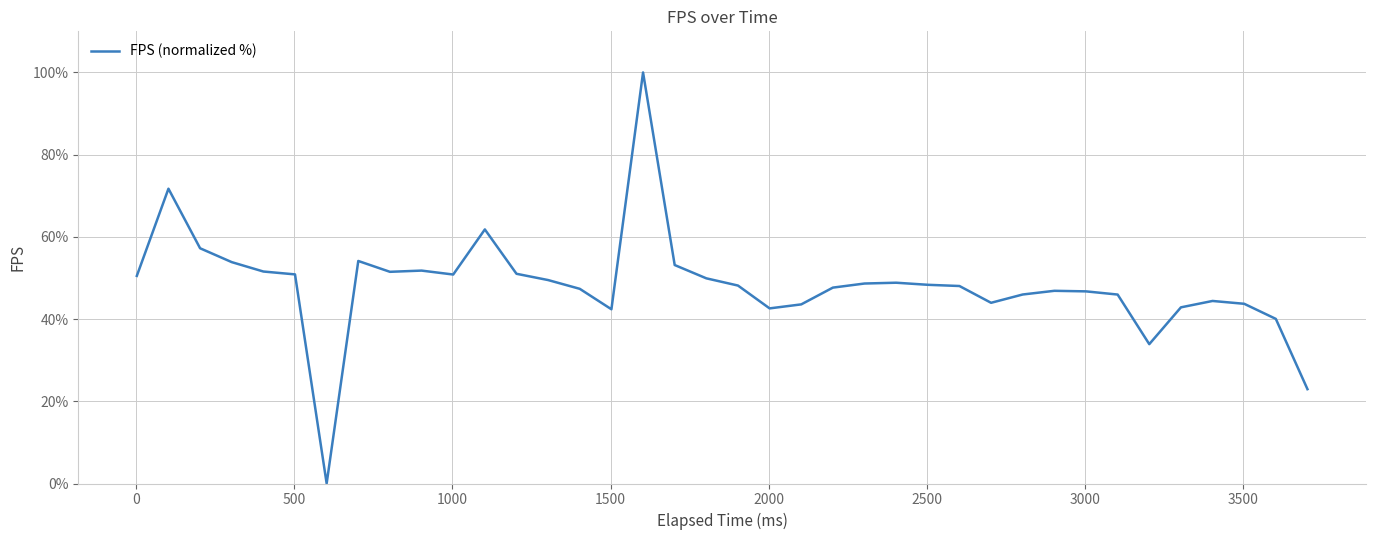

How many lines are shown in the chart?

1